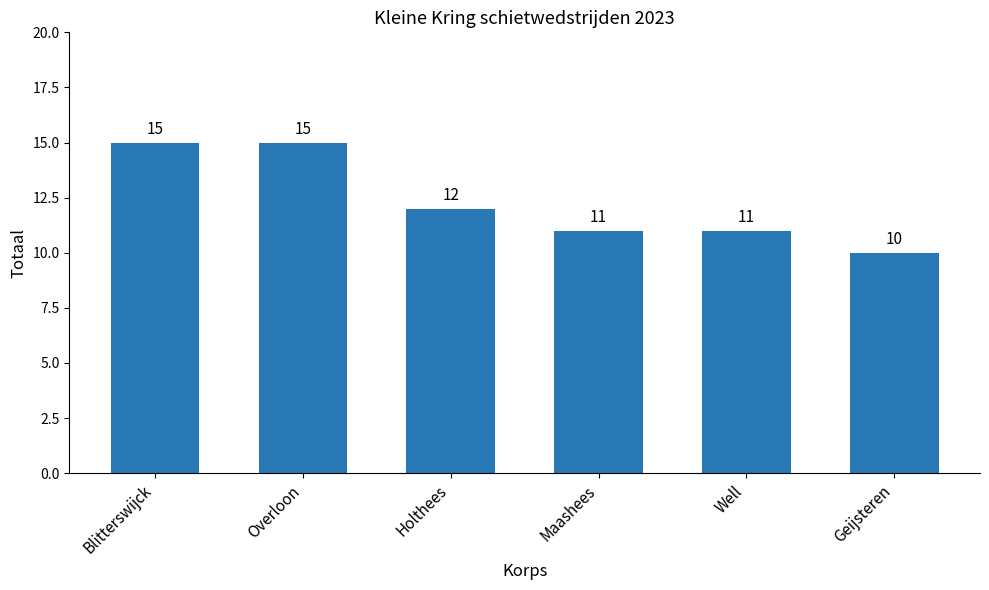

Approximately how many times larger is the value at Maashees compared to Geijsteren?

1.1